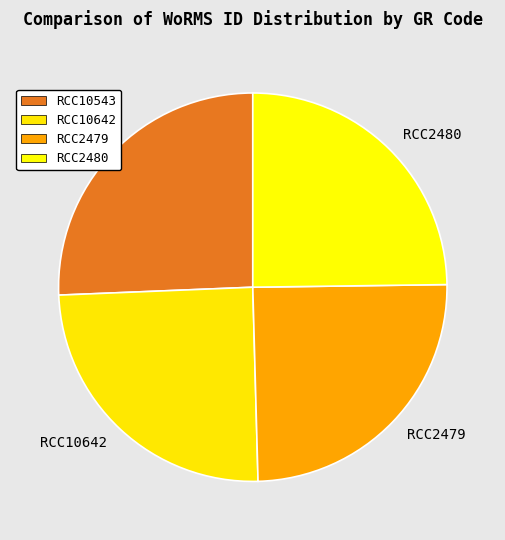

Is the sum of RCC10543 and RCC2480 greater than half?

Yes